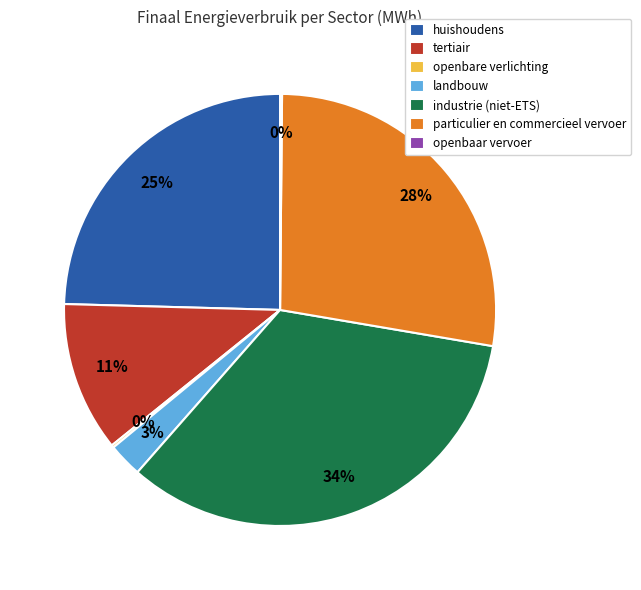

To the nearest percent, what portion does landbouw represent?

3%